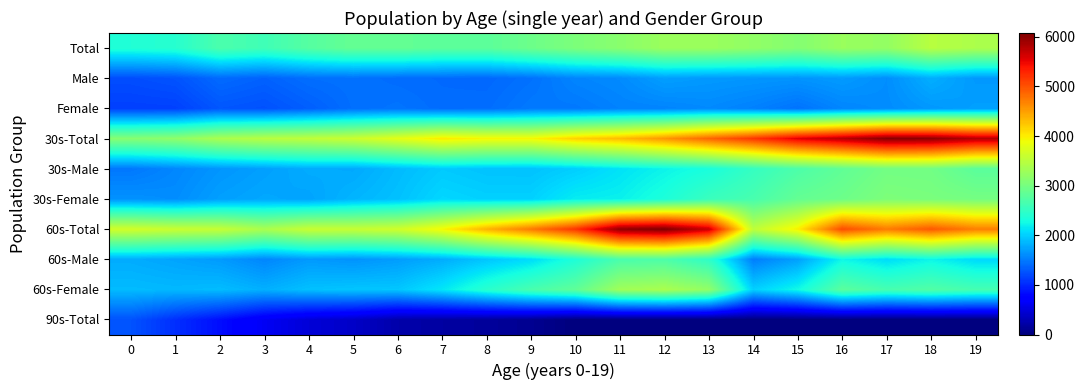

At how many categories does at least one series exceed 1747?

20